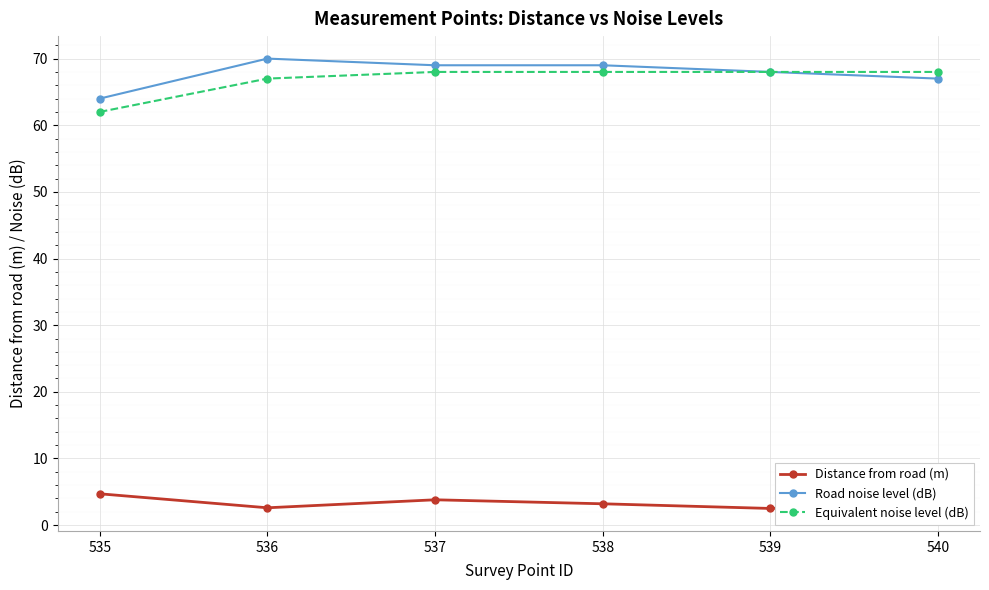

What is the average value of the Road noise level (dB) series?

67.8